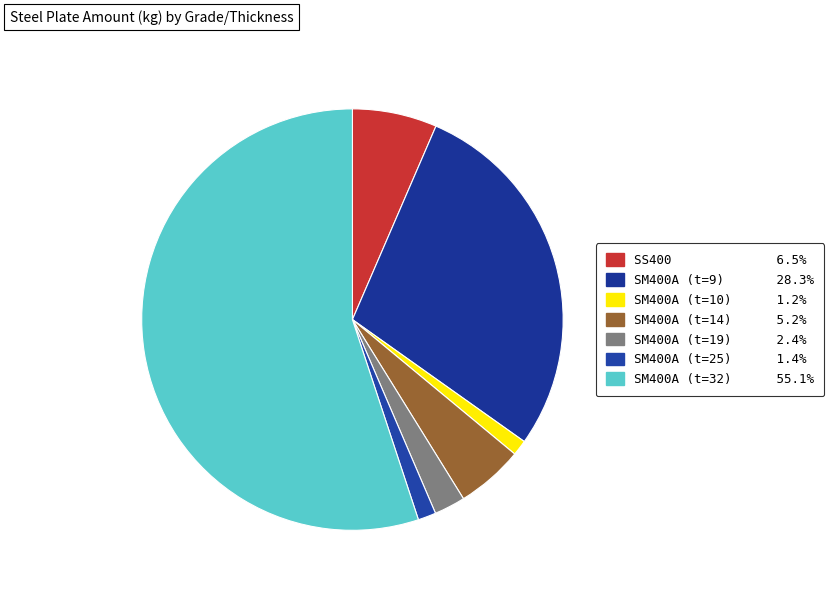

What is the ratio of the value at SM400A (t=10) to the value at SM400A (t=14)?

0.2